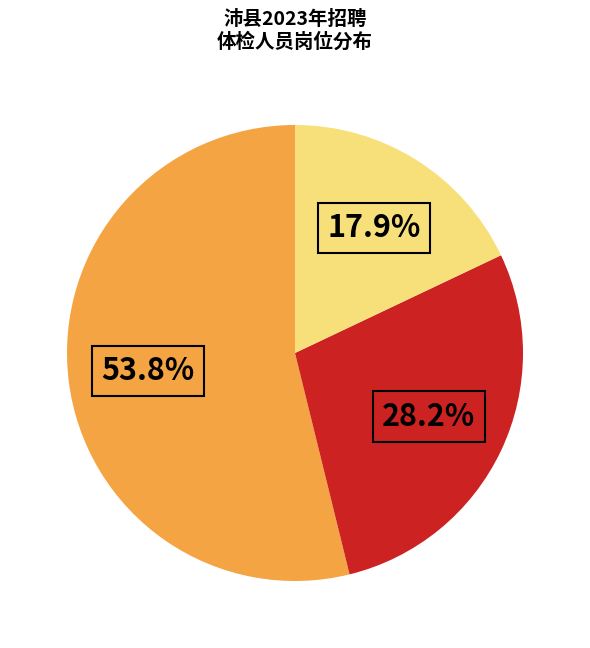

Is there a majority slice in this chart?

Yes